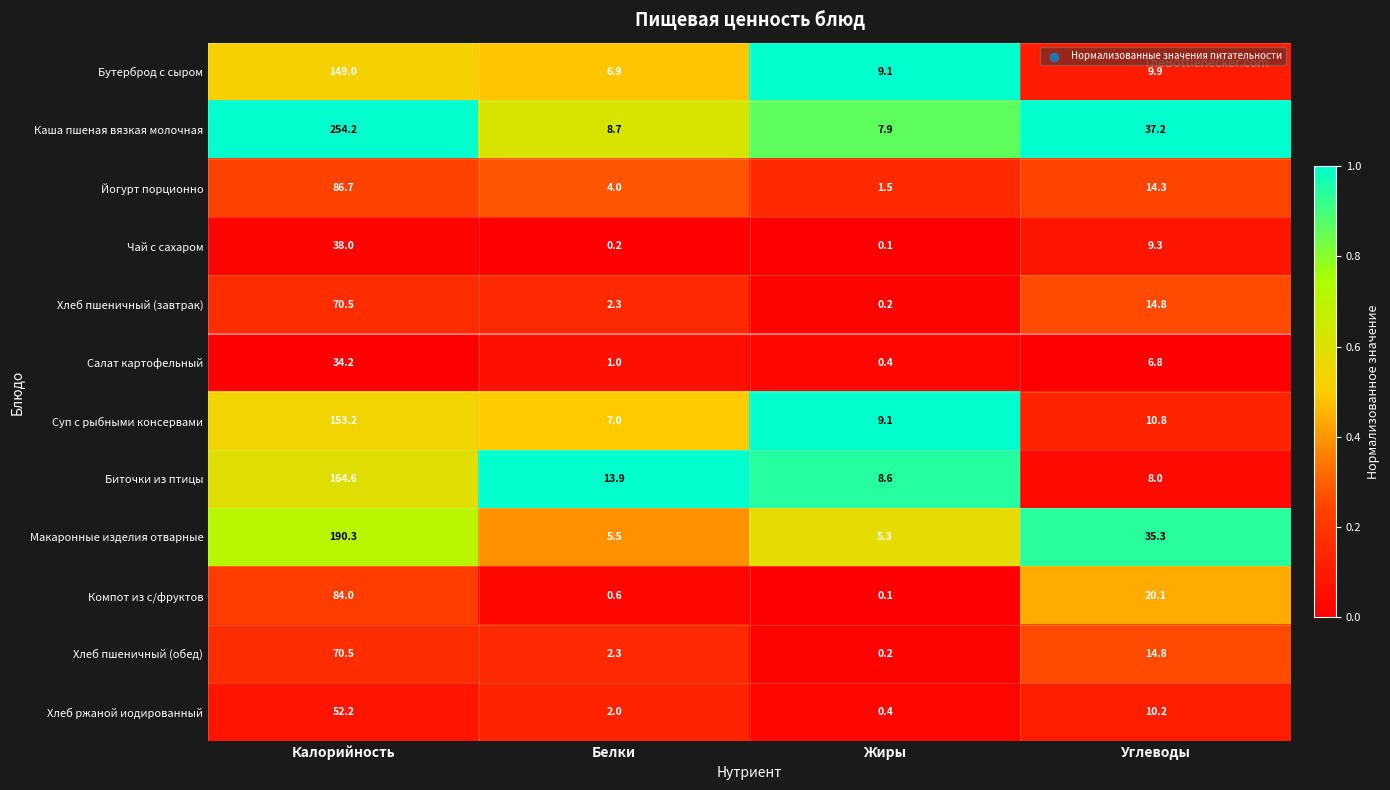

Between Калорийность and Белки, which series saw the biggest shift?

Каша пшеная вязкая молочная